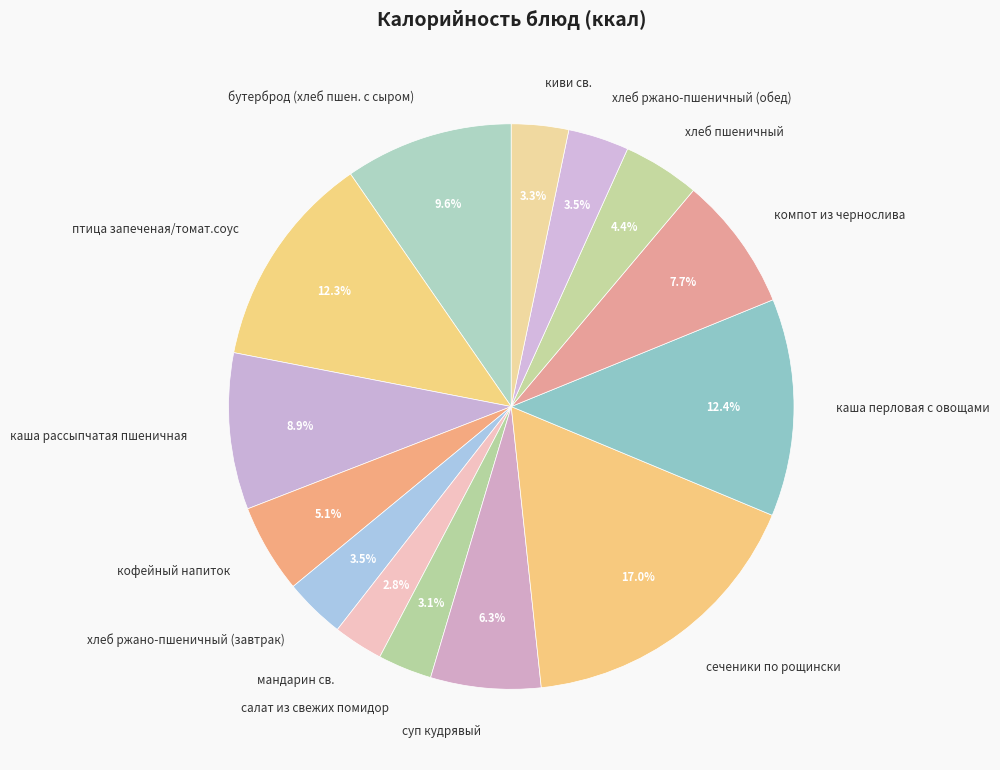

Does any single category account for the majority?

No